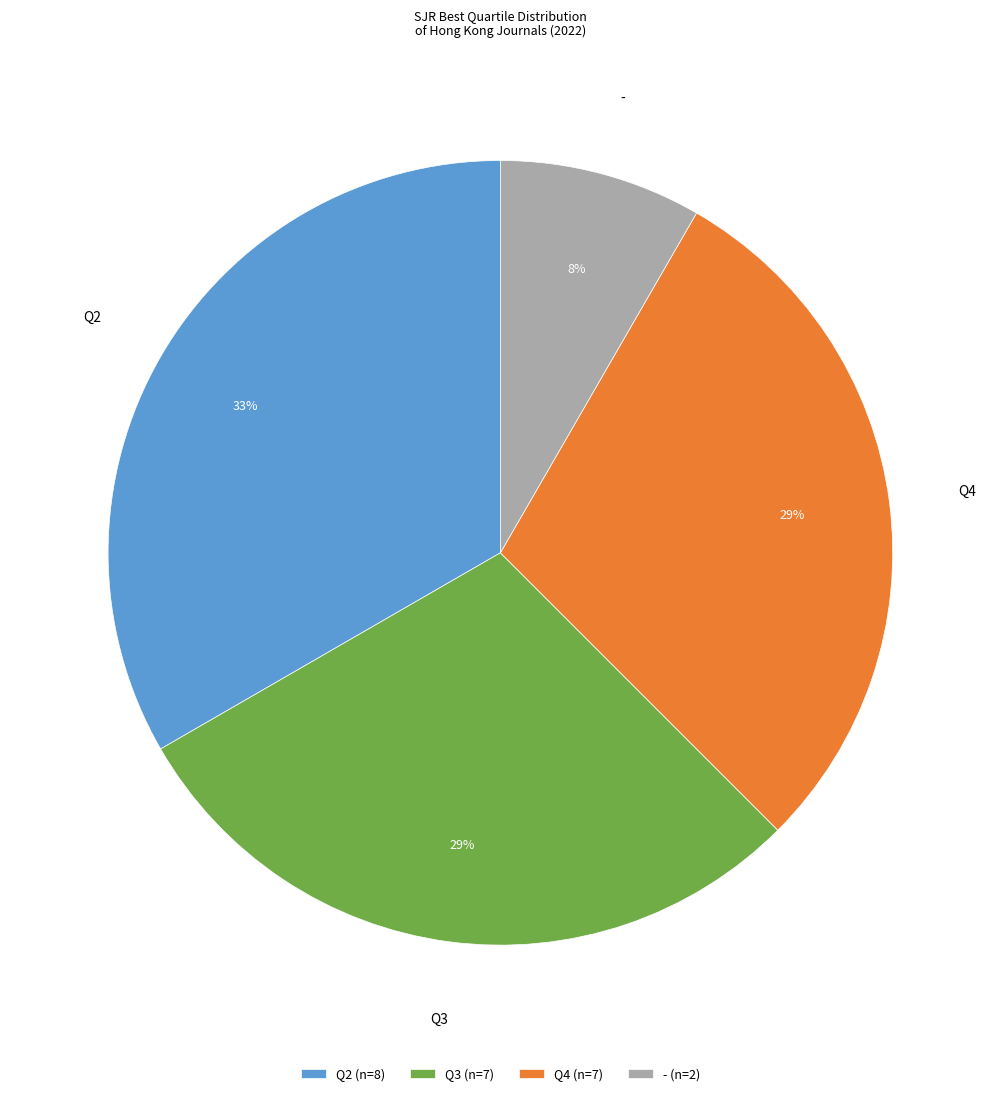

How many slices are in this pie chart?

4